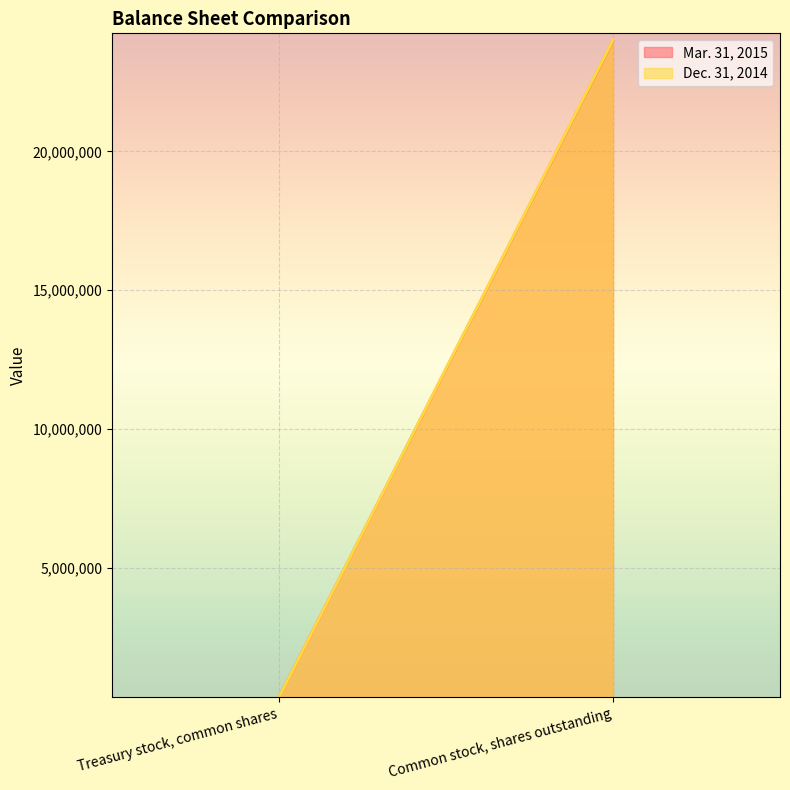

What are all the series names shown in the legend?

Mar. 31, 2015, Dec. 31, 2014